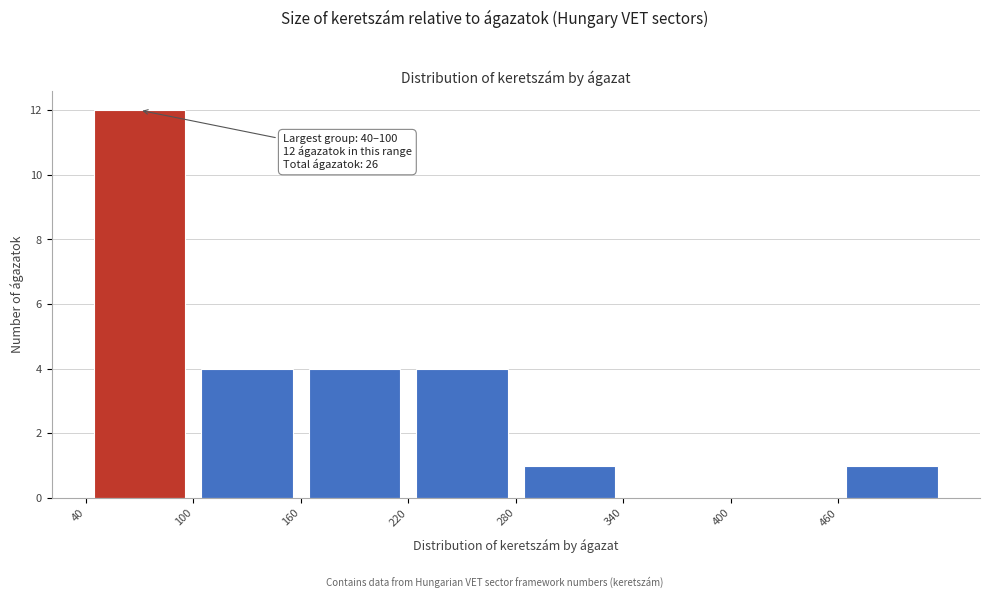

Over which range of the x-axis is the bar tallest?

40 to 100